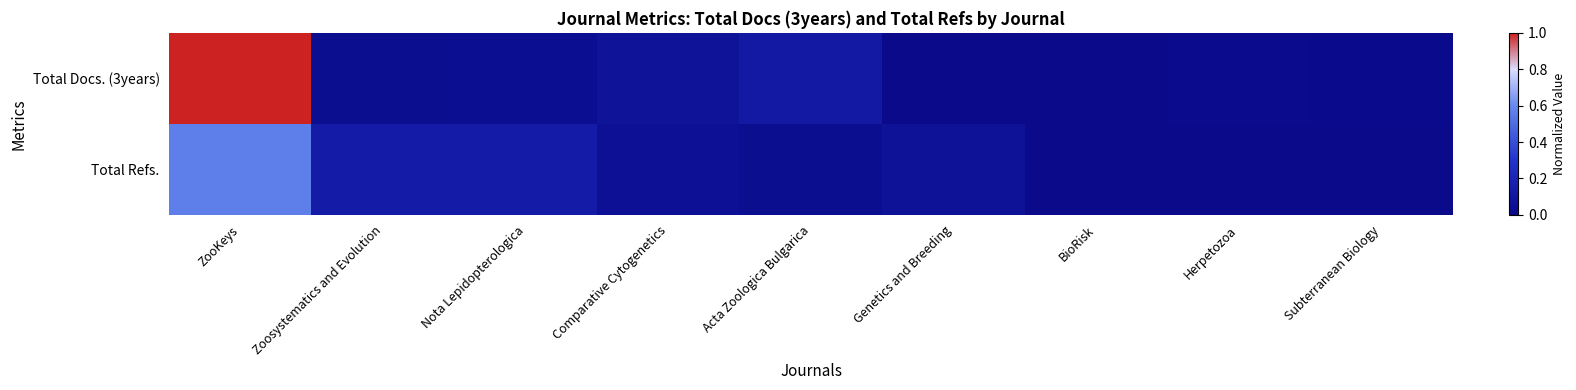

Reading left to right, what are all the values shown in this chart?

Total Docs. (3years): ZooKeys=1.0	Zoosystematics and Evolution=0.0	Nota Lepidopterologica=0.0	Comparative Cytogenetics=0.1	Acta Zoologica Bulgarica=0.1	Genetics and Breeding=0.0	BioRisk=0.0	Herpetozoa=0.0	Subterranean Biology=0.0
Total Refs.: ZooKeys=0.6	Zoosystematics and Evolution=0.1	Nota Lepidopterologica=0.1	Comparative Cytogenetics=0.0	Acta Zoologica Bulgarica=0.0	Genetics and Breeding=0.1	BioRisk=0.0	Herpetozoa=0.0	Subterranean Biology=0.0